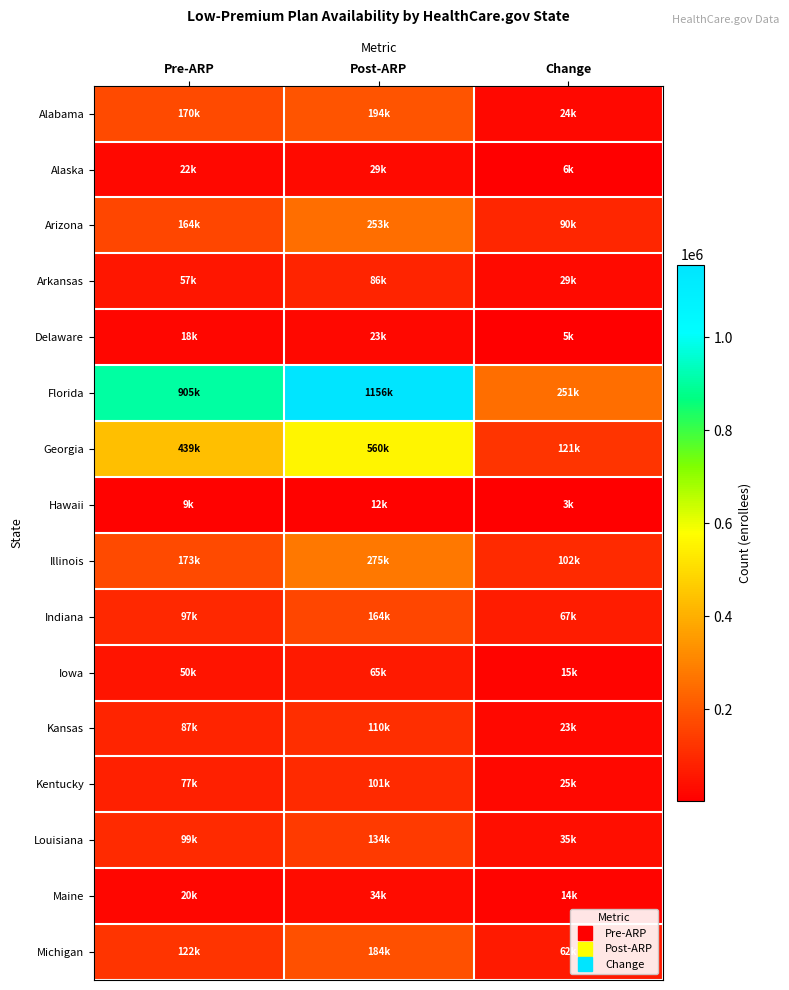

Rank the series by their maximum value, from lowest to highest.

Hawaii, Delaware, Alaska, Maine, Iowa, Arkansas, Kentucky, Kansas, Louisiana, Indiana, Michigan, Alabama, Arizona, Illinois, Georgia, Florida